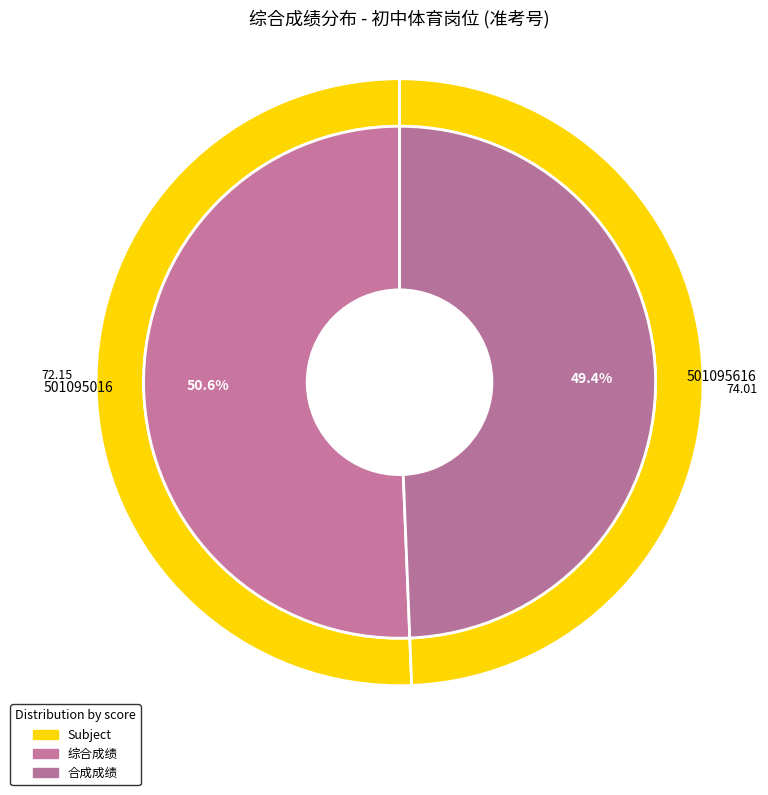

How many slices are in this pie chart?

2